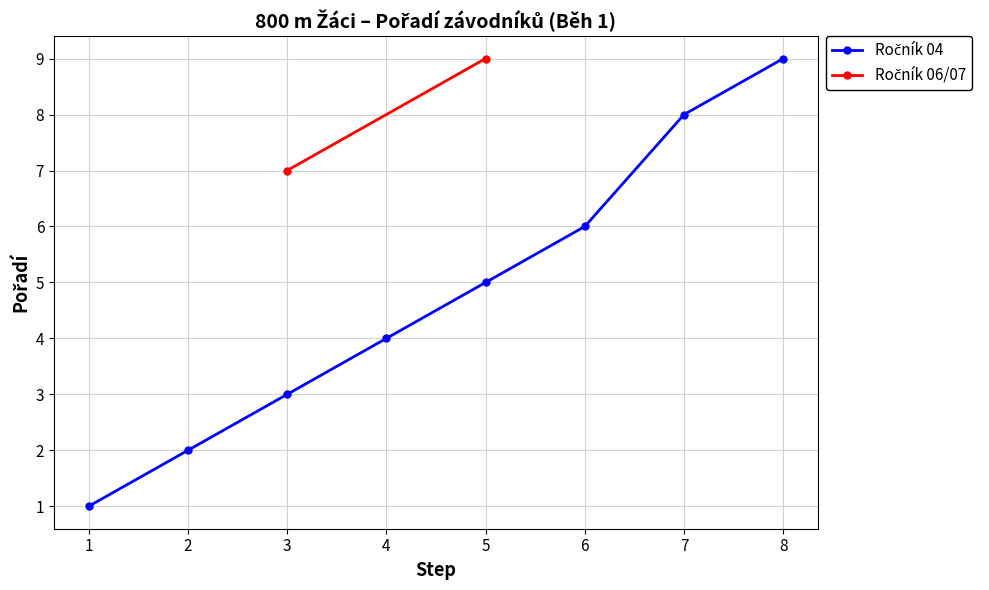

Which has a higher value, 3 or 4?

4